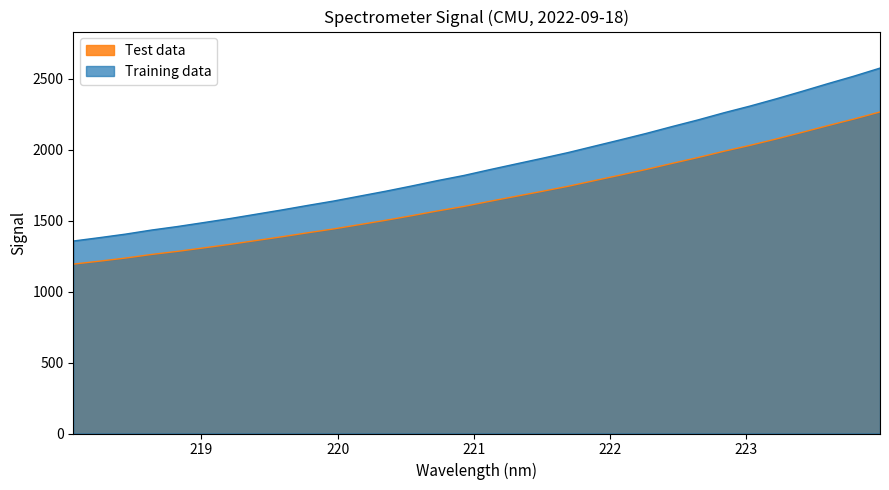

What is the highest value of the Training data series?

2575.7